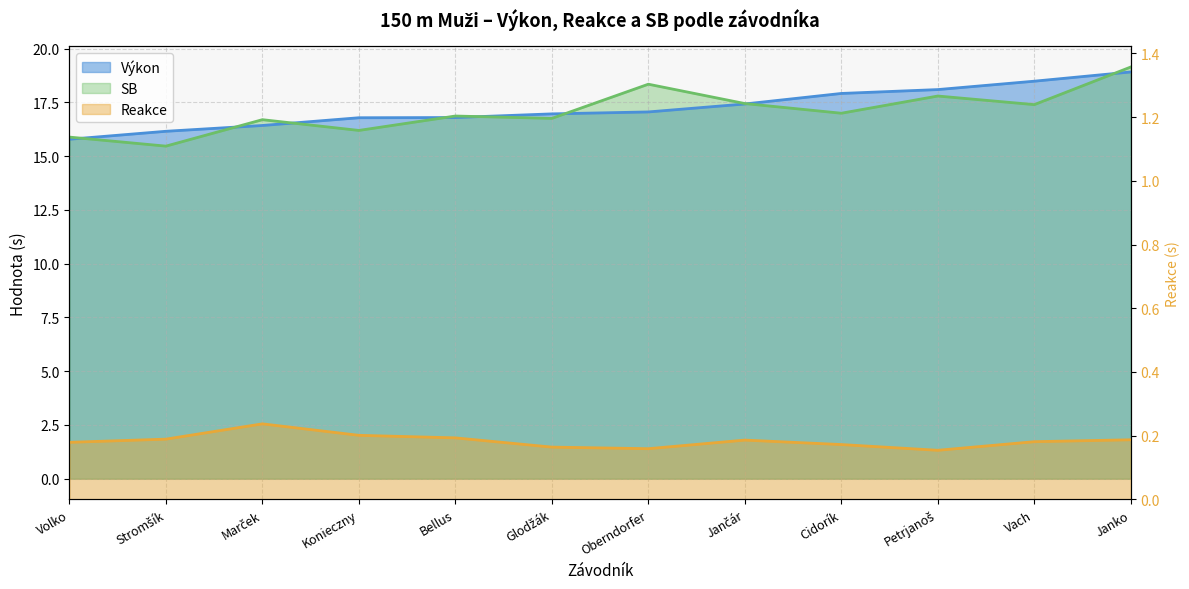

What is the label of the 6th point from the right?

Oberndorfer